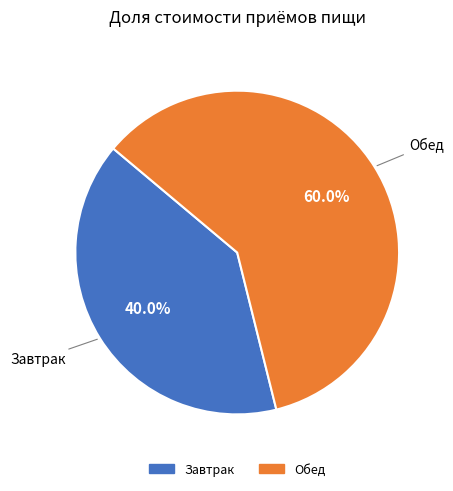

To the nearest percent, what is the difference between the largest and smallest slice percentages?

20%